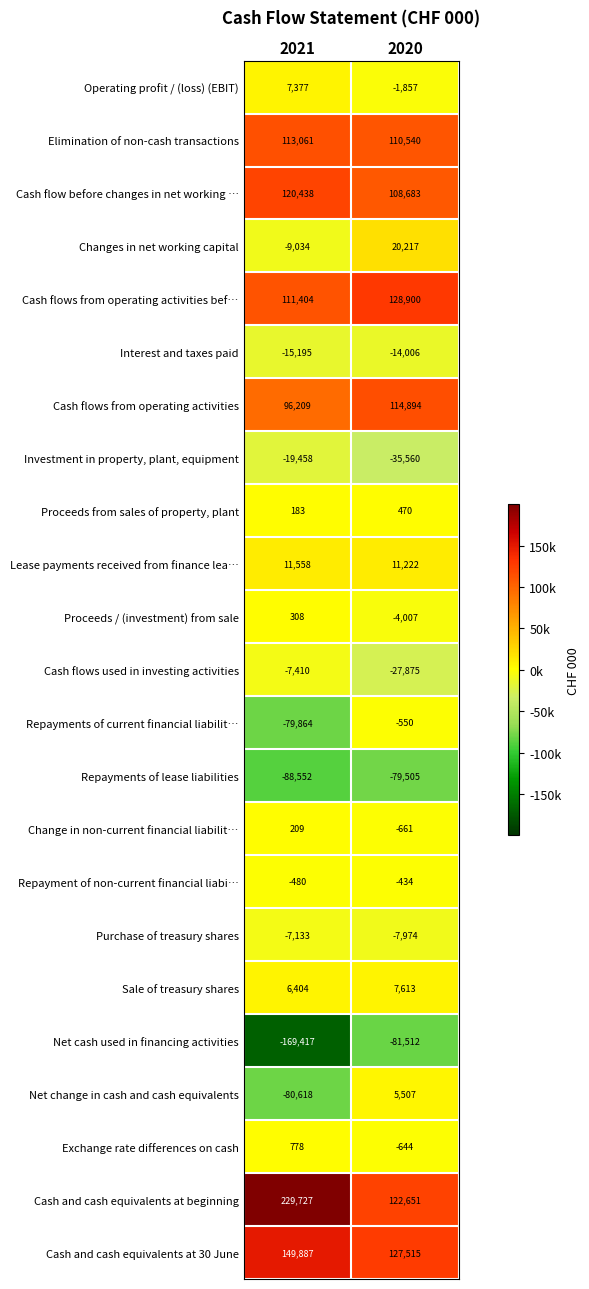

What is the lowest value of the Change in non-current financial liabilit… series?

-661